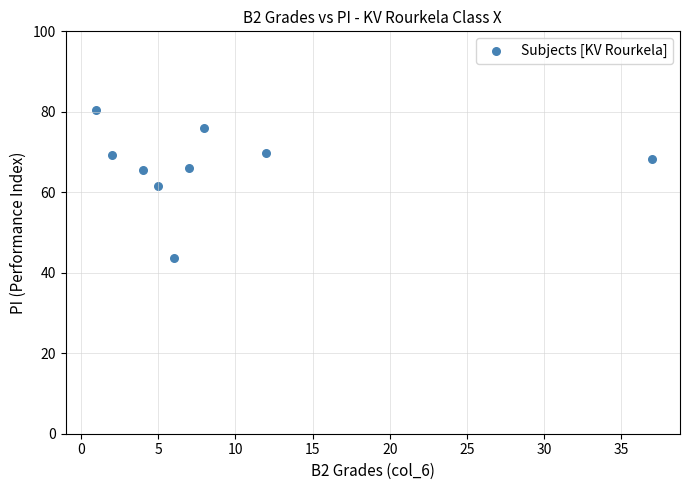

What is the average Y value?

66.7